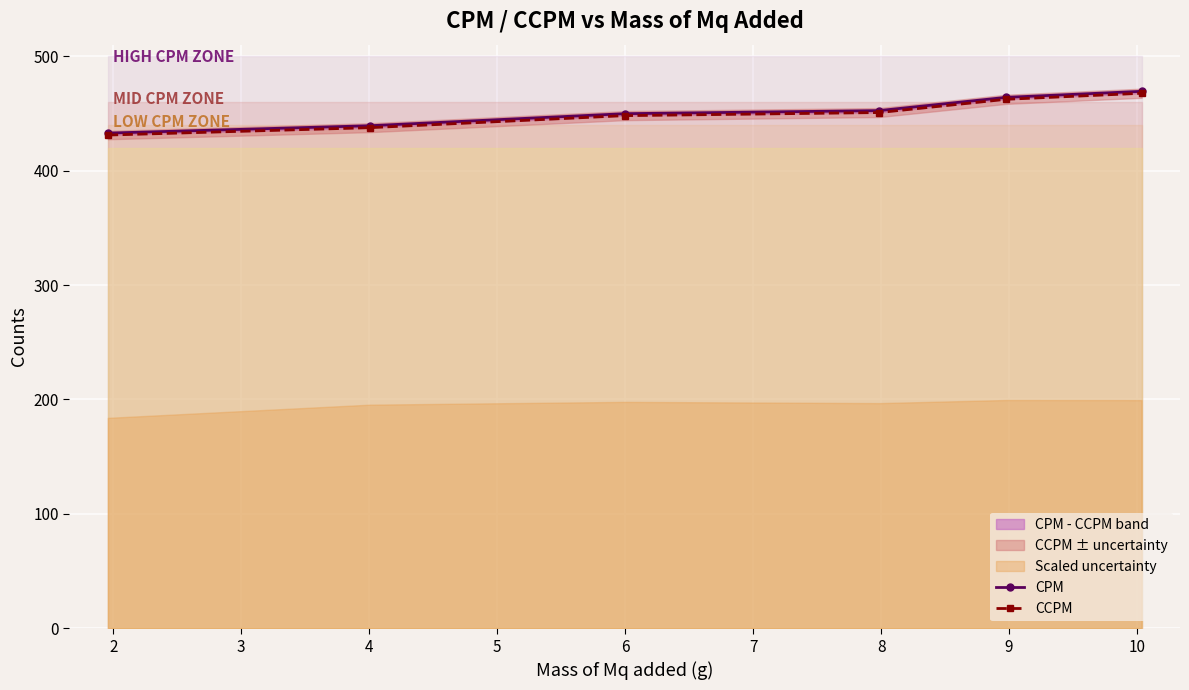

What is the total value across all series at 3?

897.7